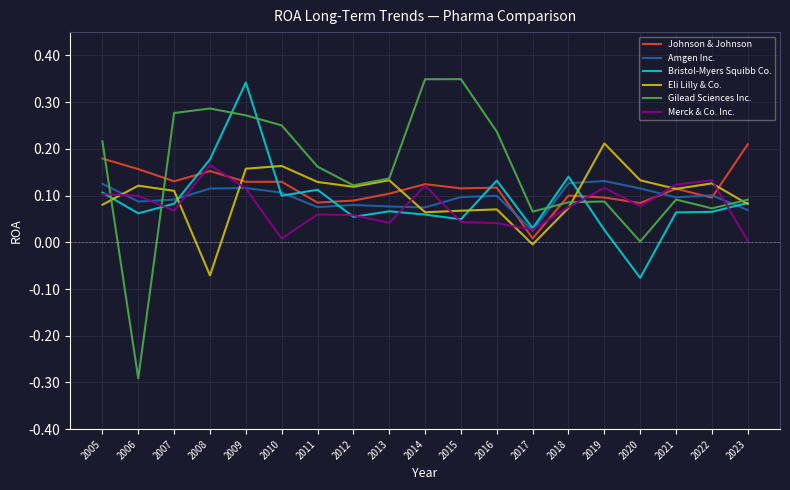

How many values in Bristol-Myers Squibb Co. are below zero?

1